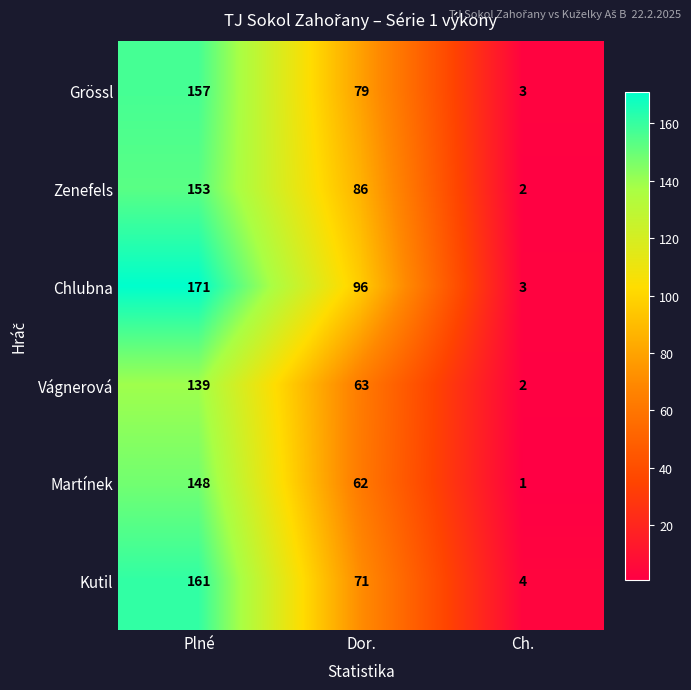

What is the total value across all series at Plné?

929